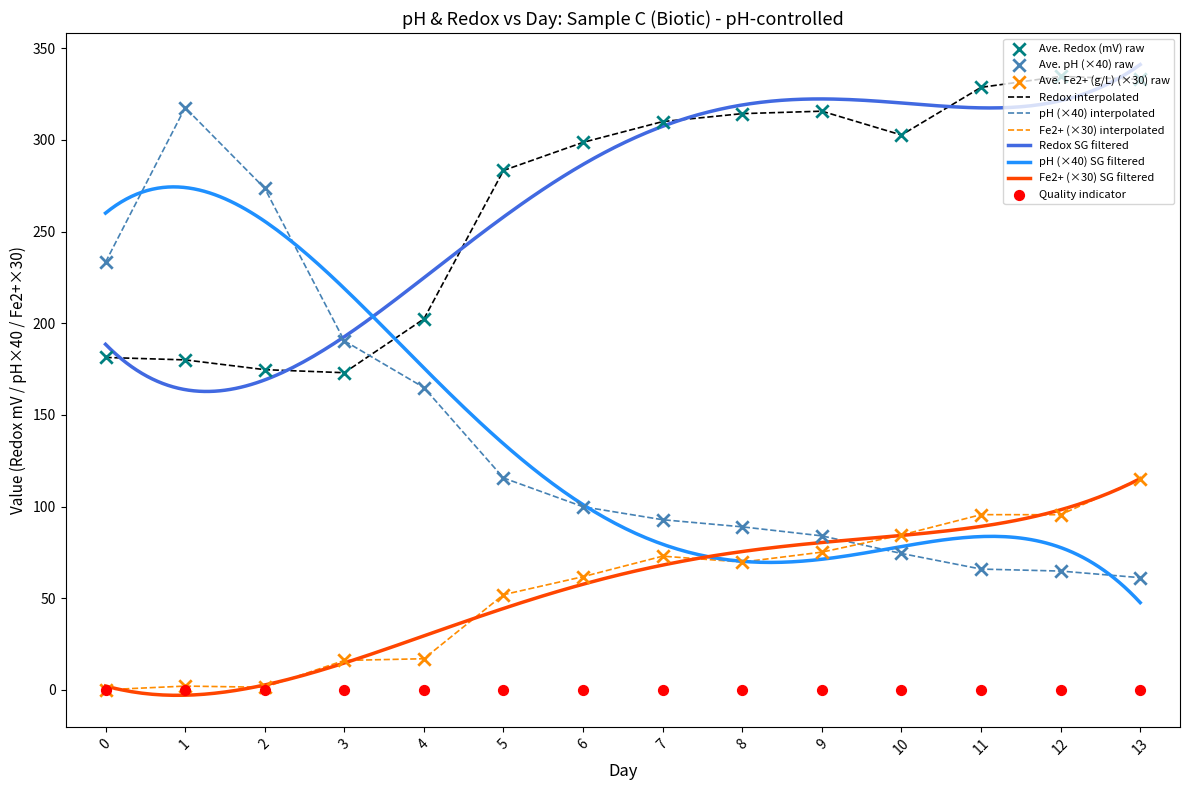

At which category is the sum across all series the highest?

13